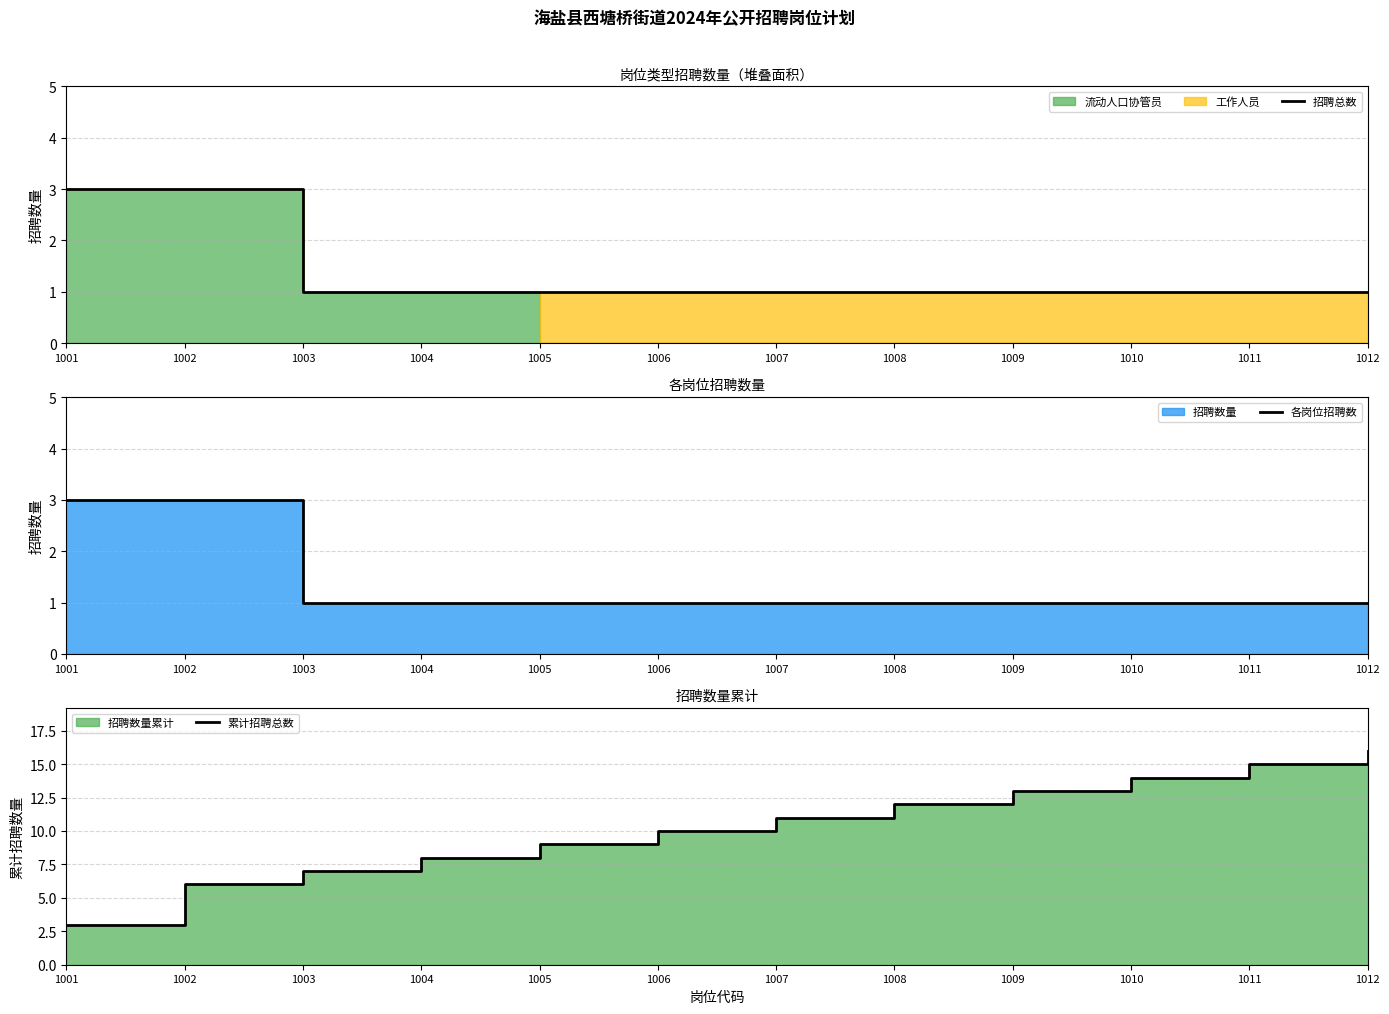

Is the value of 累计招聘总数 at 1001 greater than the value of 招聘总数 at 1010?

Yes